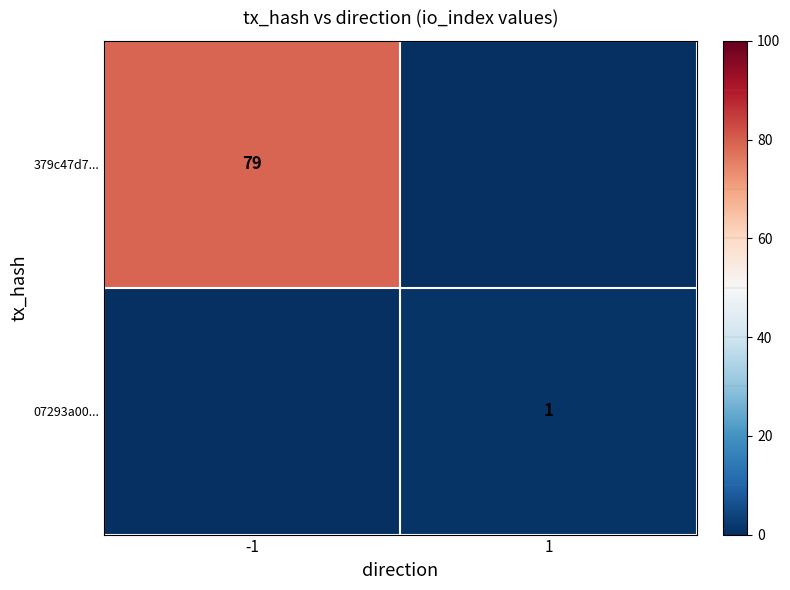

Which category has the lowest value across all series?

1